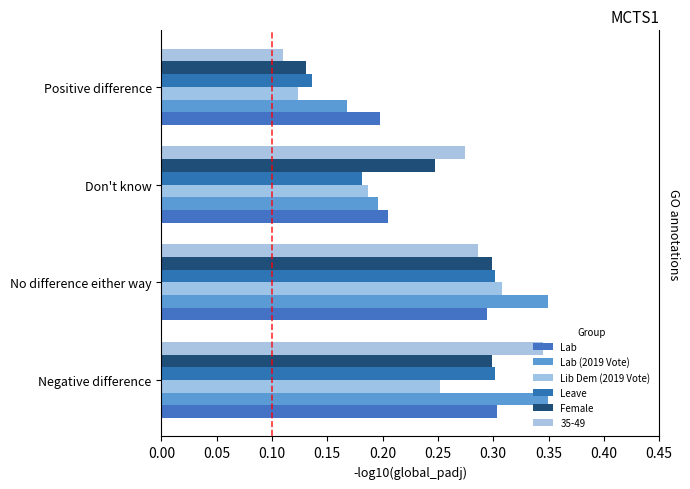

At how many categories does at least one series exceed 0?

4